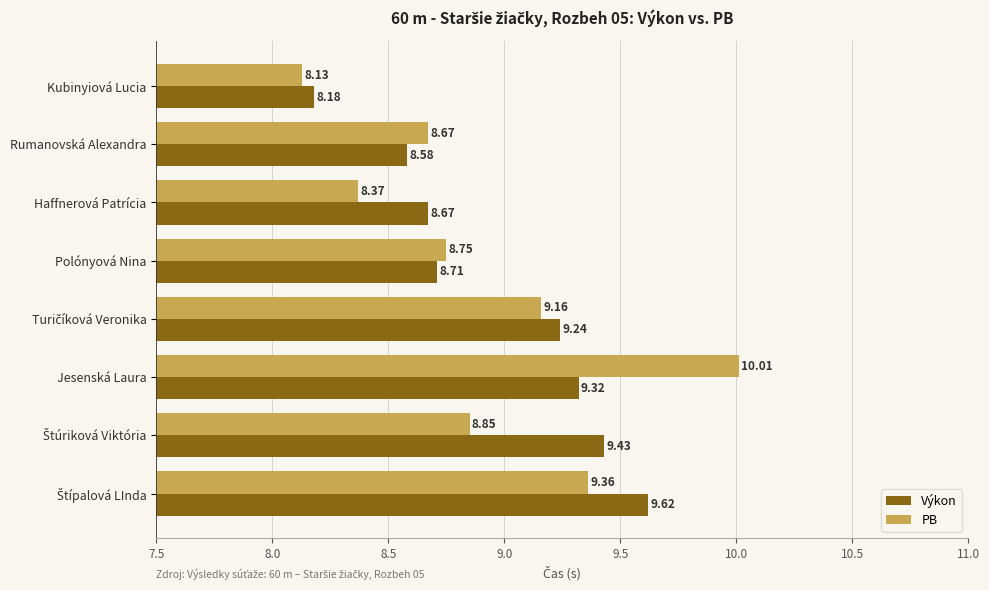

Which series has the largest range (max minus min)?

PB